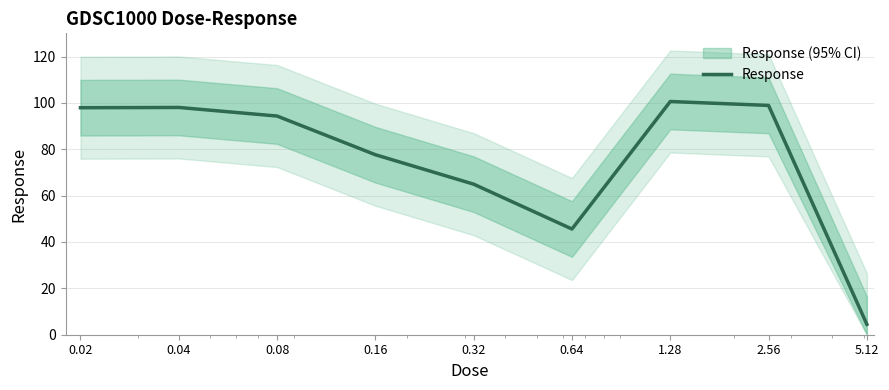

True or false: the data shows 156.3 at 0.08.

False